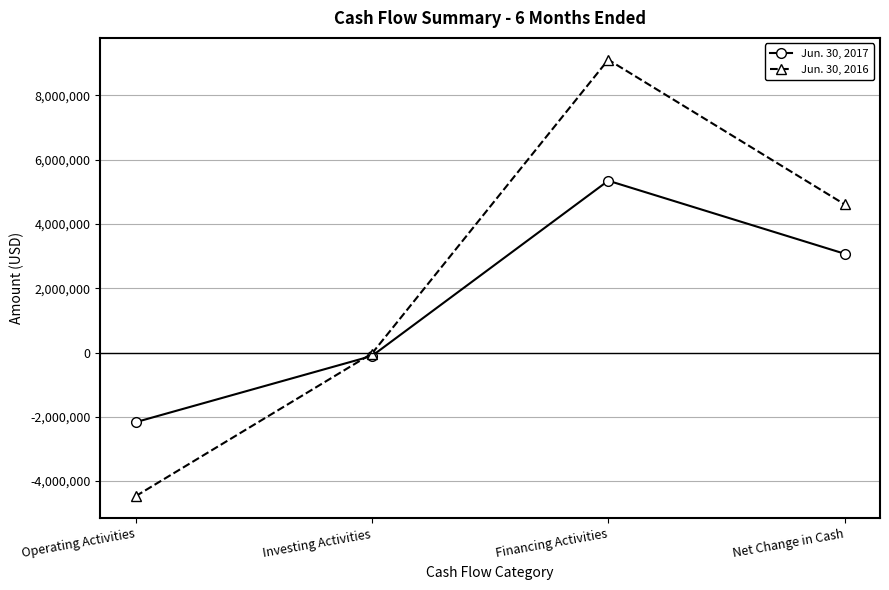

How many values in Jun. 30, 2017 are above zero?

2